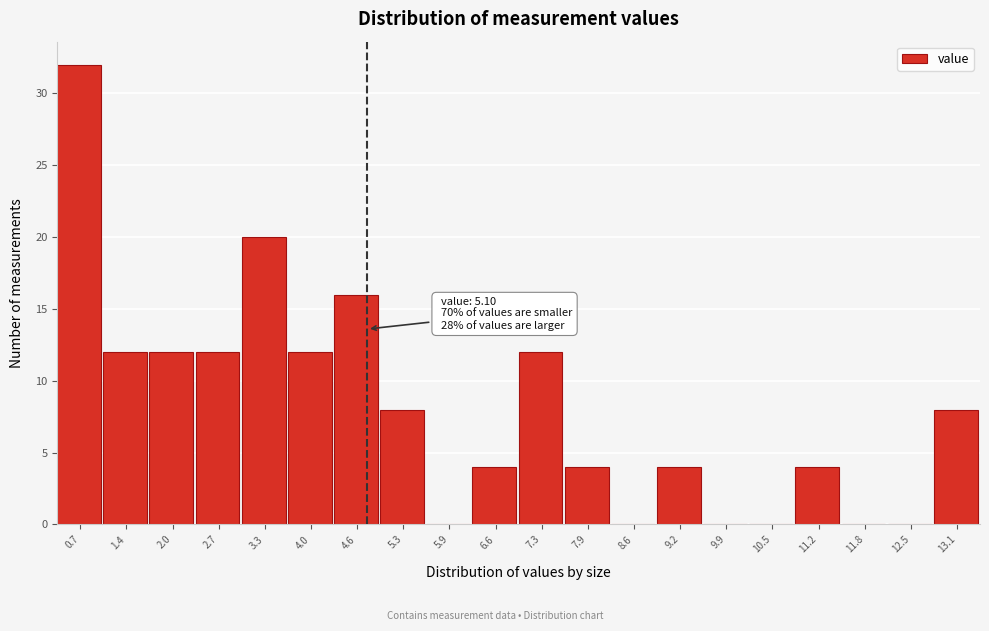

Reading left to right, list all the values displayed in this chart.

0.7=32	1.4=12	2.0=12	2.7=12	3.3=20	4.0=12	4.6=16	5.3=8	5.9=0	6.6=4	7.3=12	7.9=4	8.6=0	9.2=4	9.9=0	10.5=0	11.2=4	11.8=0	12.5=0	13.1=8